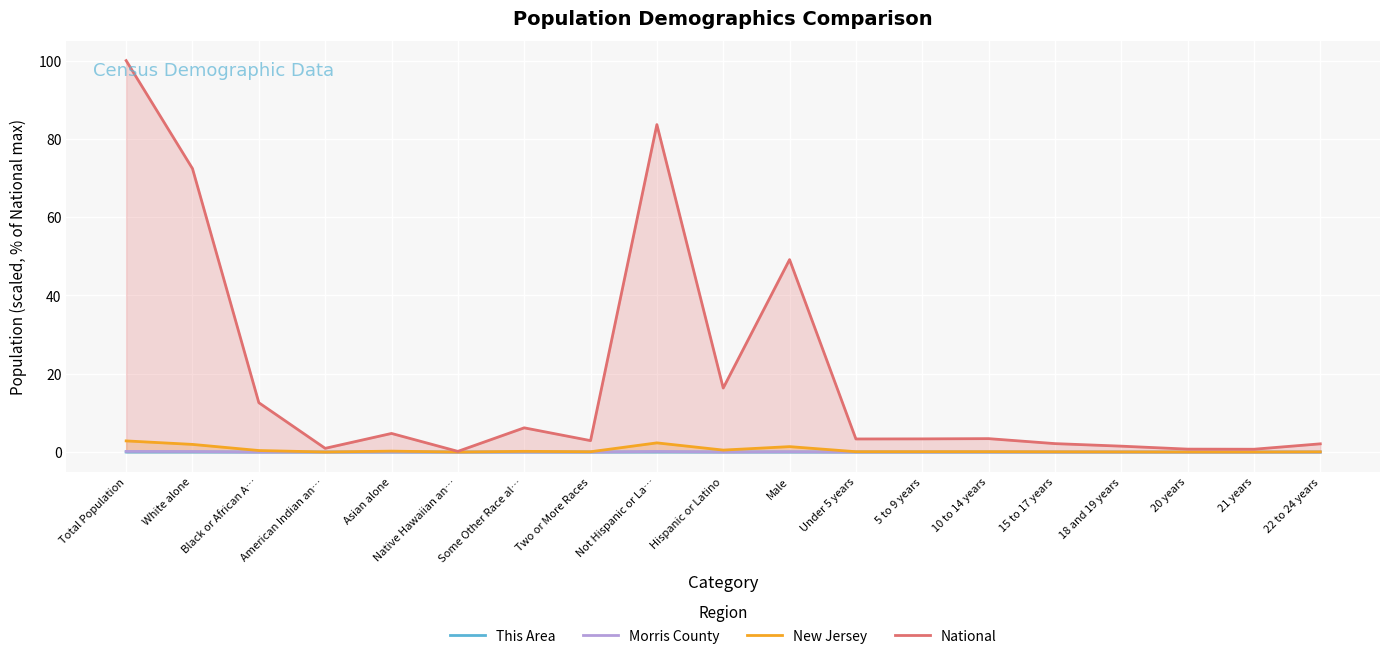

At which label does New Jersey reach its peak?

Total Population